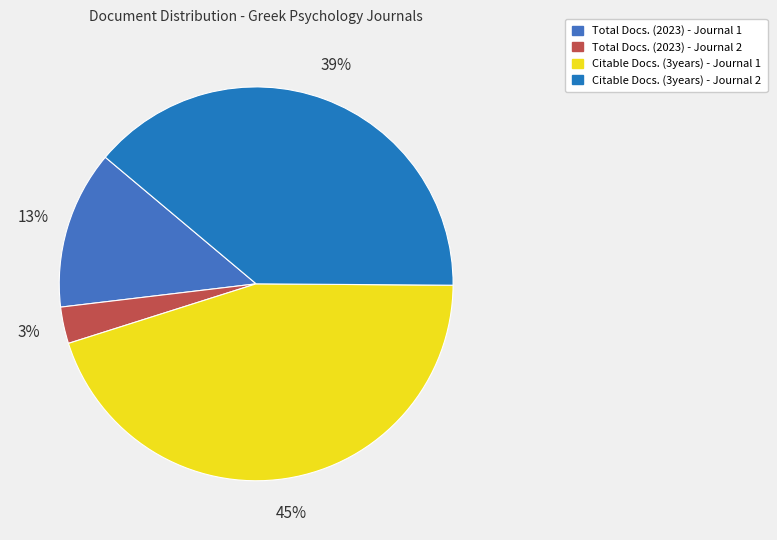

To the nearest percent, what portion does Citable Docs. (3years) - Journal 2 represent?

39%